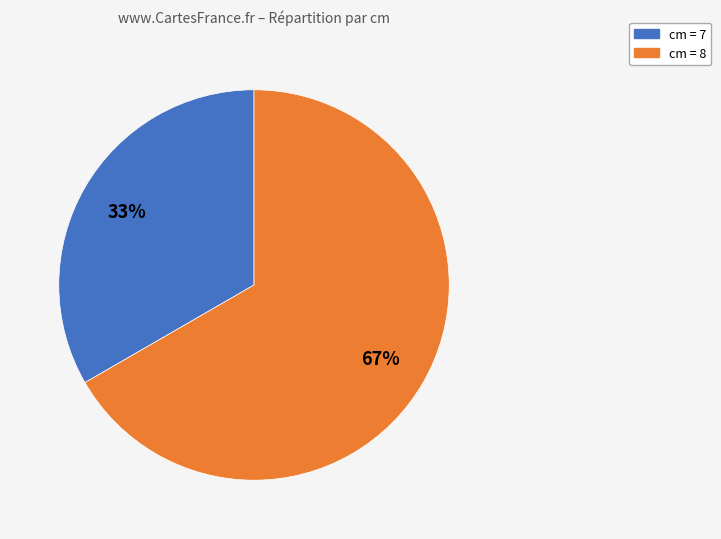

Do cm = 8 and cm = 7 together represent more than half of the pie?

Yes